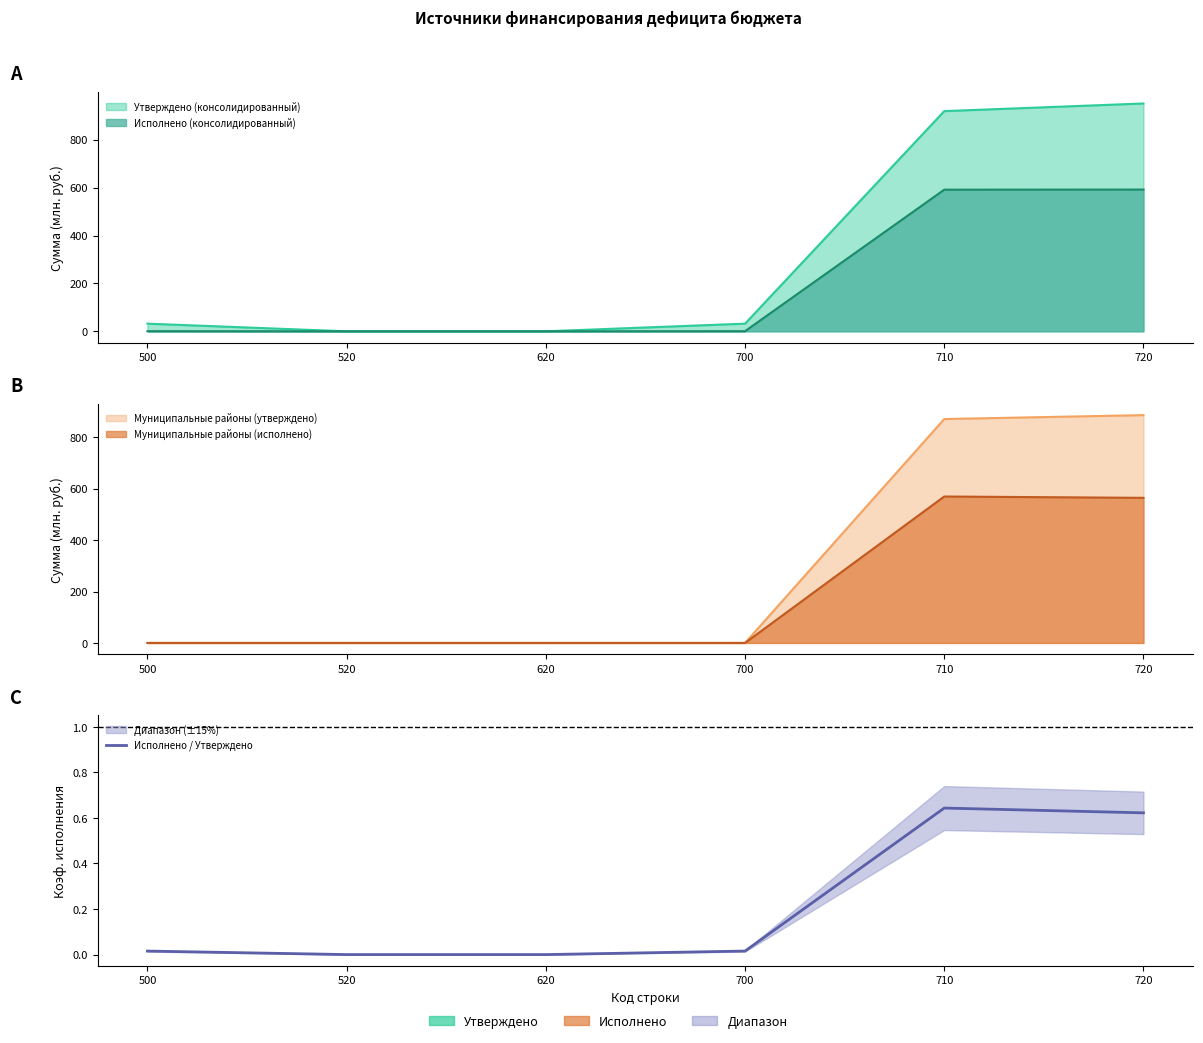

Reading left to right, list all the values displayed in this chart.

0.0	0.0	0.0	0.0	0.6	0.6